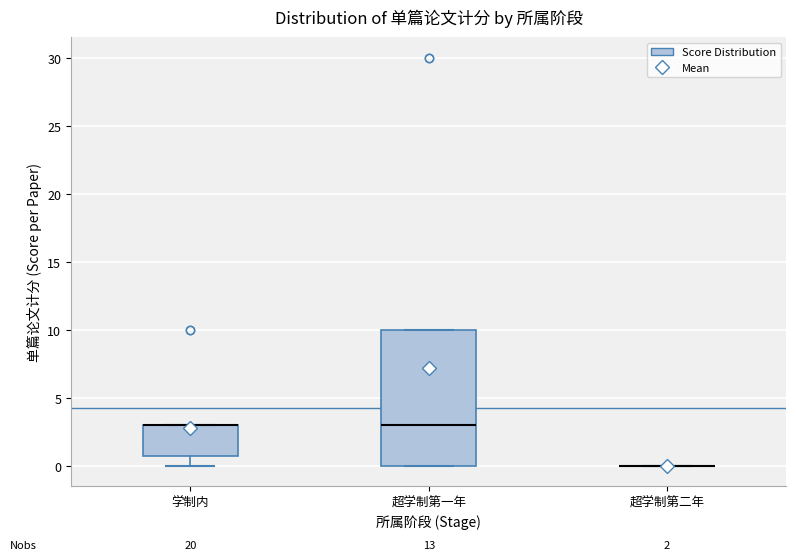

Which box is the tallest, from its lower edge to its upper edge?

超学制第一年